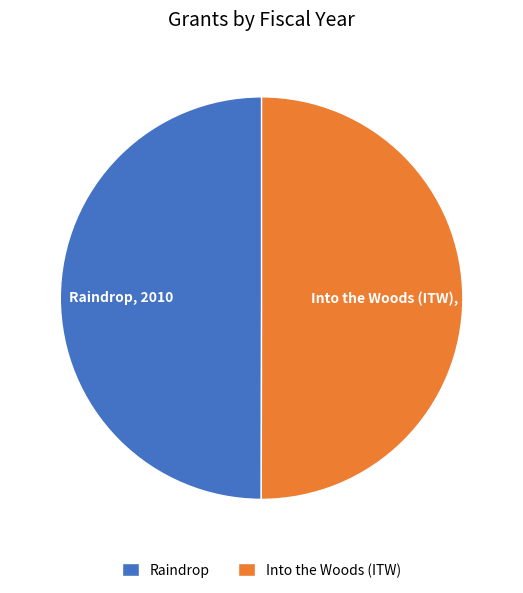

Count the number of slices in the pie.

2